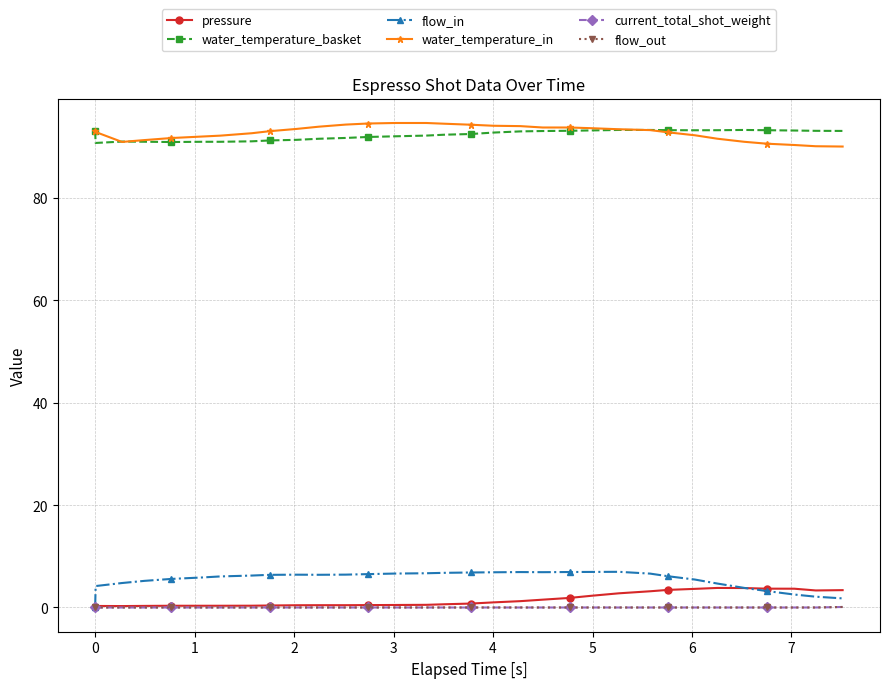

True or false: current_total_shot_weight has more than 1 interior local peaks.

False